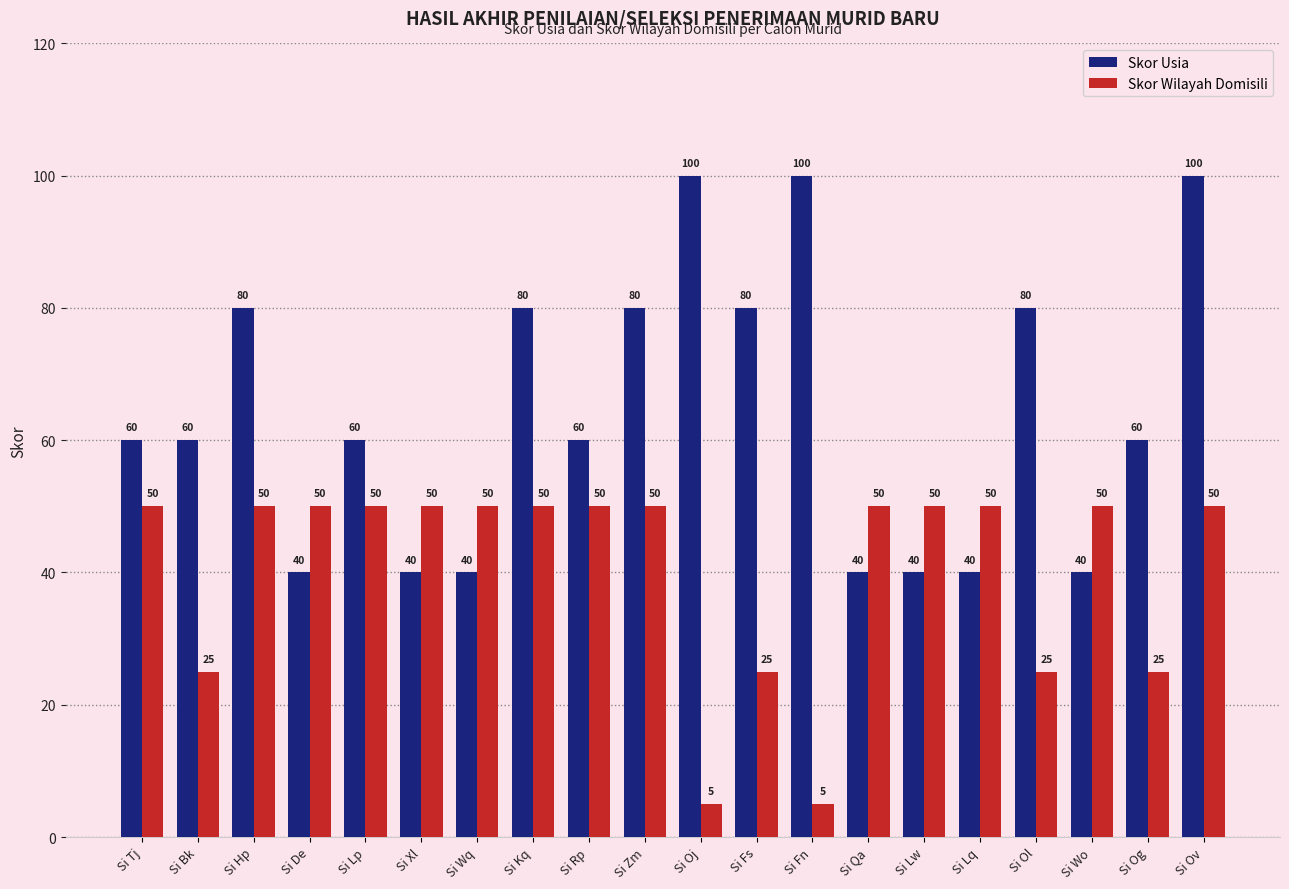

What is the spread (max minus min) of values at Si Ol?

55